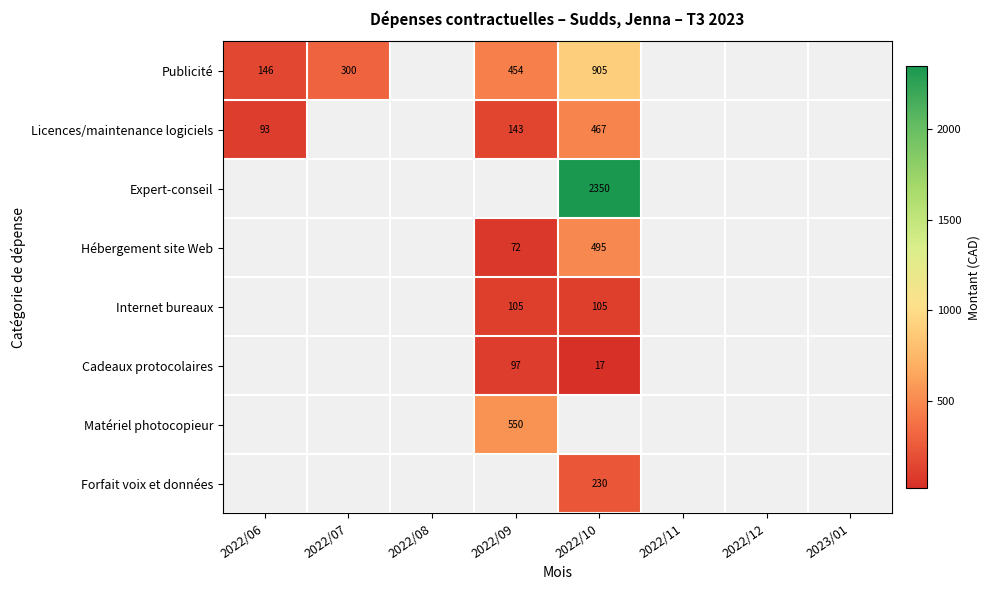

How many values in the Hébergement site Web series are below 494?

1